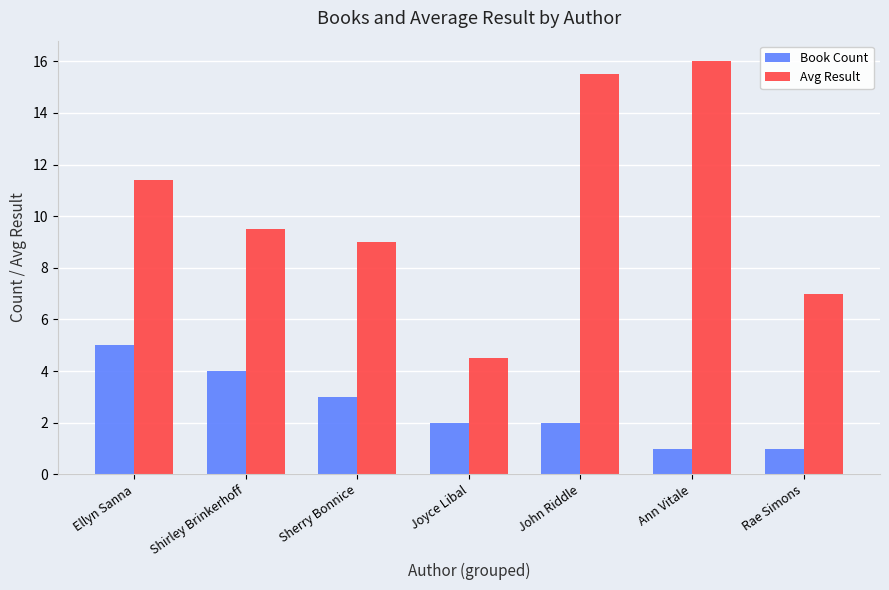

The value of Avg Result at Shirley Brinkerhoff is 3.0. True or false?

False